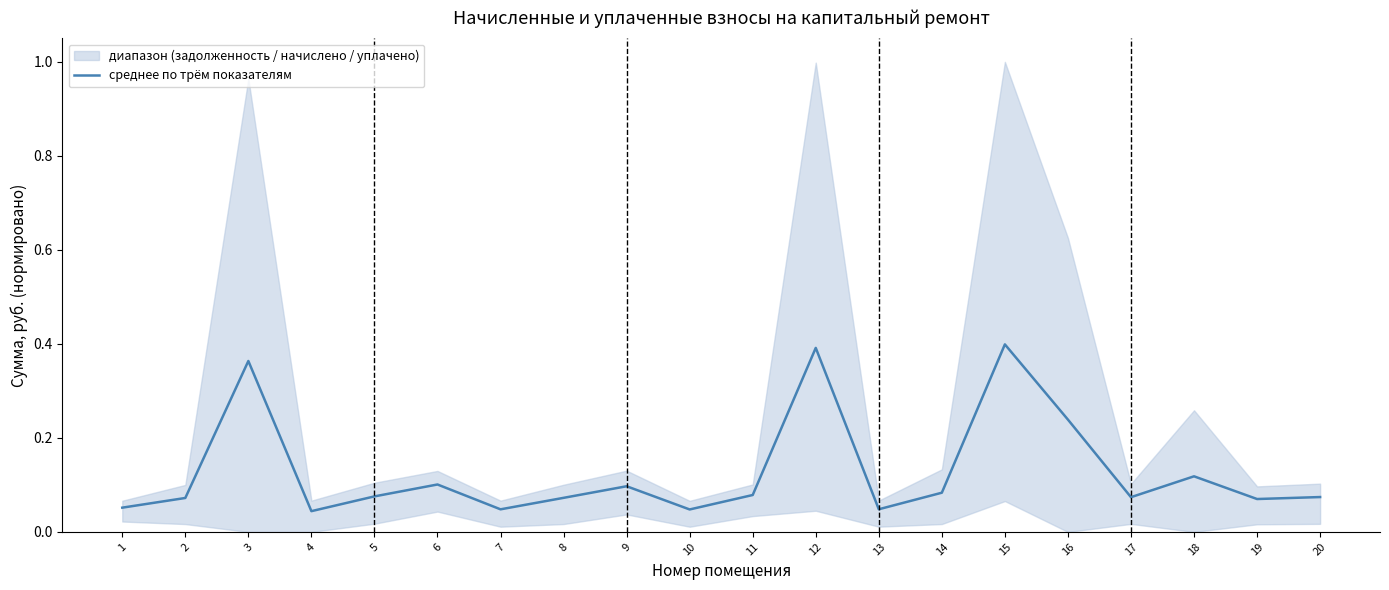

Which has a higher value, 11 or 10?

11